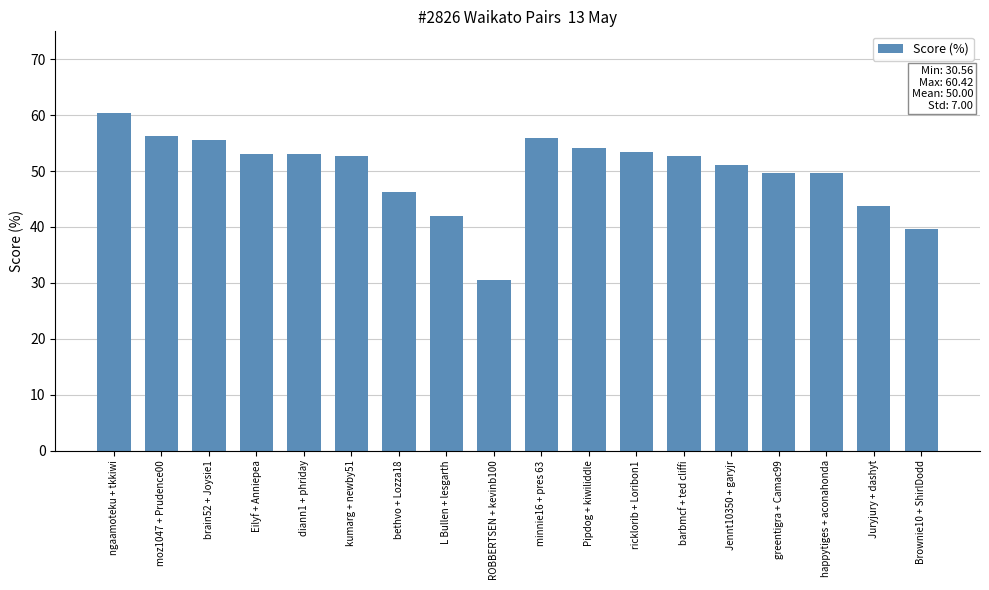

How many distinct data groups are displayed?

1